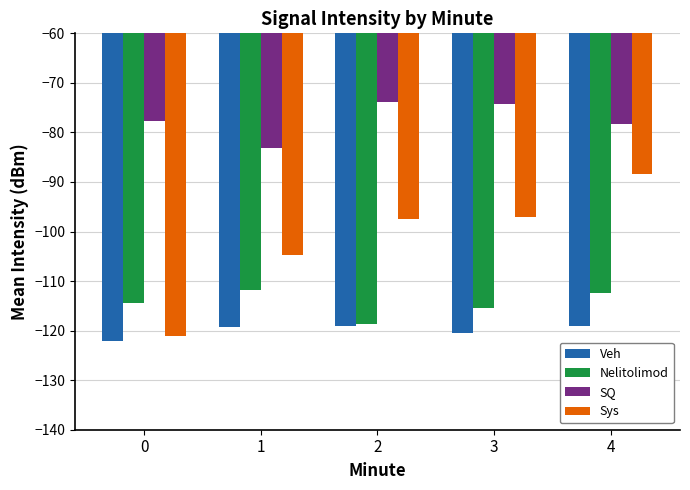

Read the SQ value at 3.

-74.2